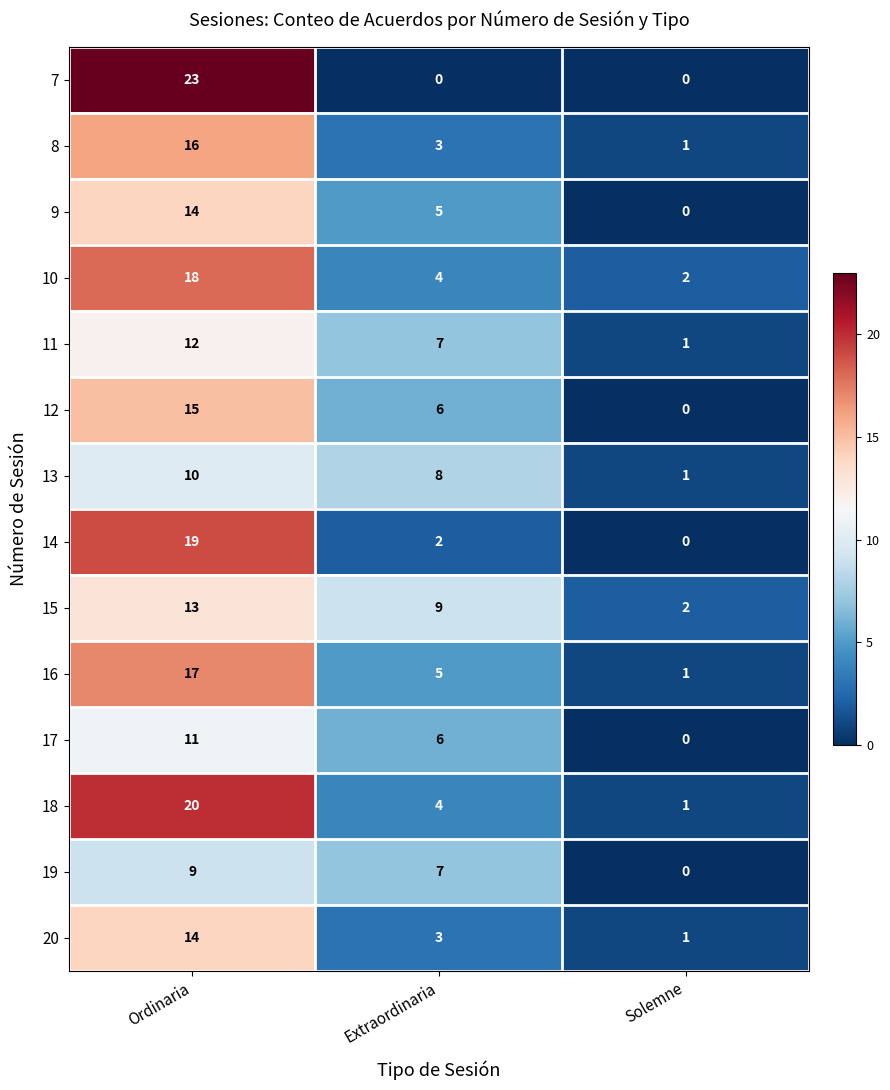

True or false: 20 has a value of 14 at Ordinaria.

True